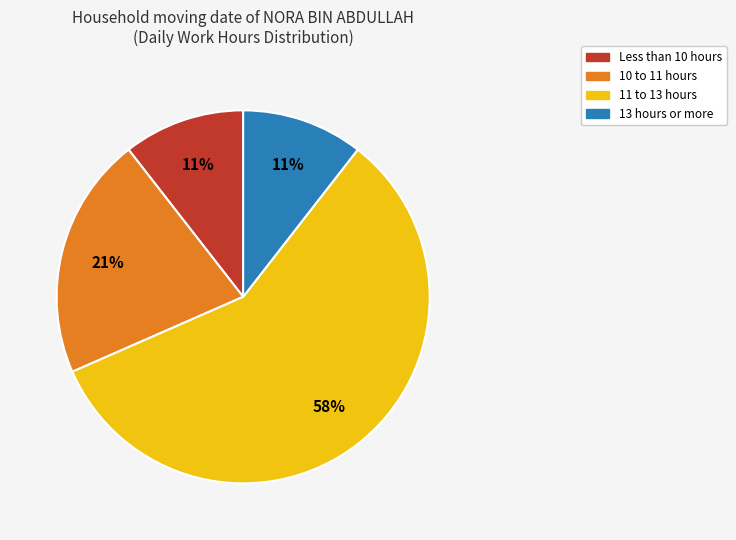

Does any single category account for the majority?

Yes